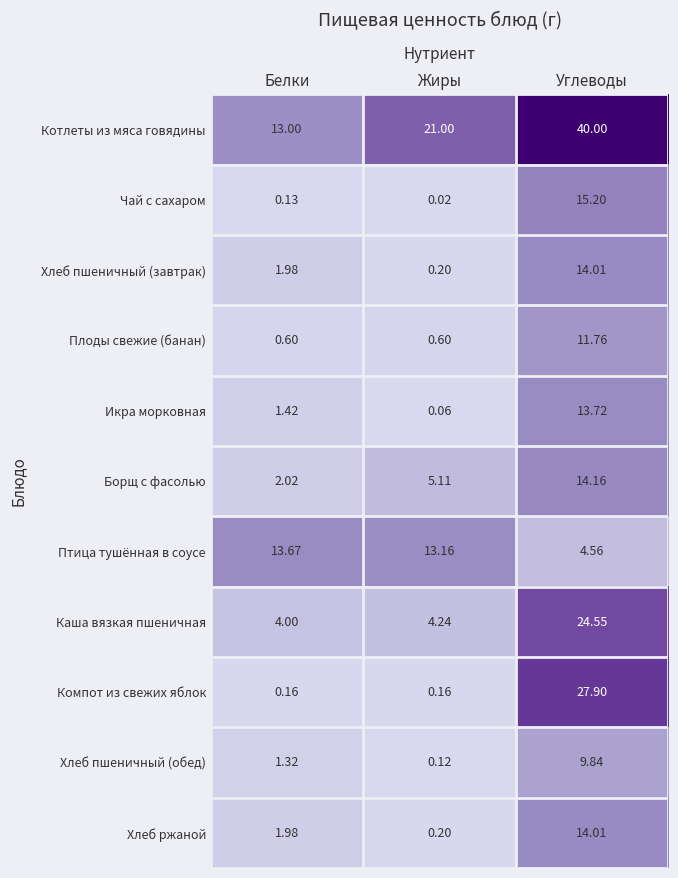

Rank the categories by Хлеб ржаной value from lowest to highest.

Жиры, Белки, Углеводы